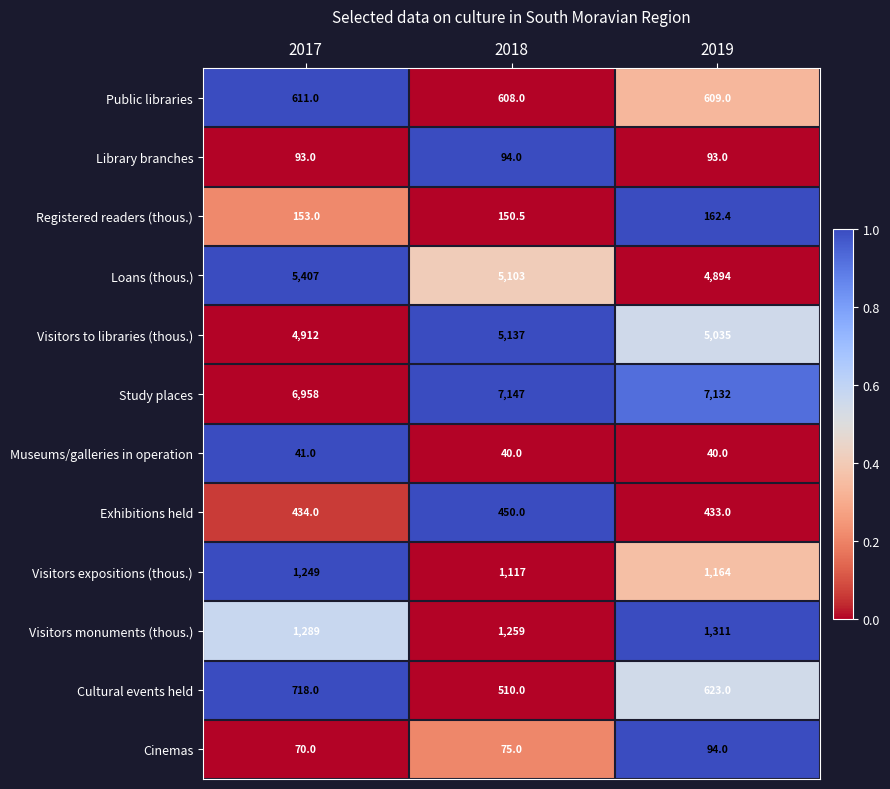

Which series has the largest total across all categories?

Study places